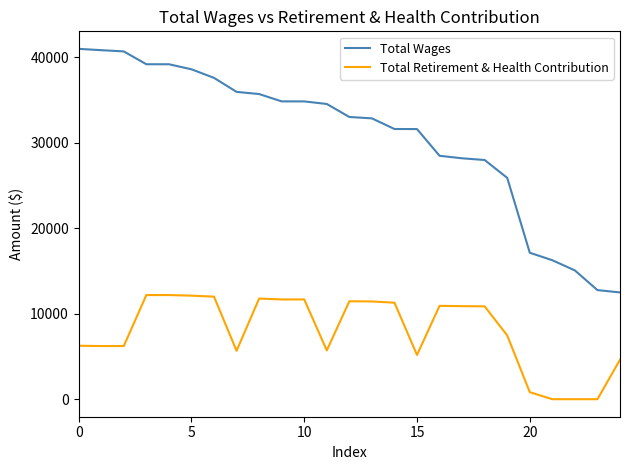

Rank the series by their maximum value, from highest to lowest.

Total Wages, Total Retirement & Health Contribution